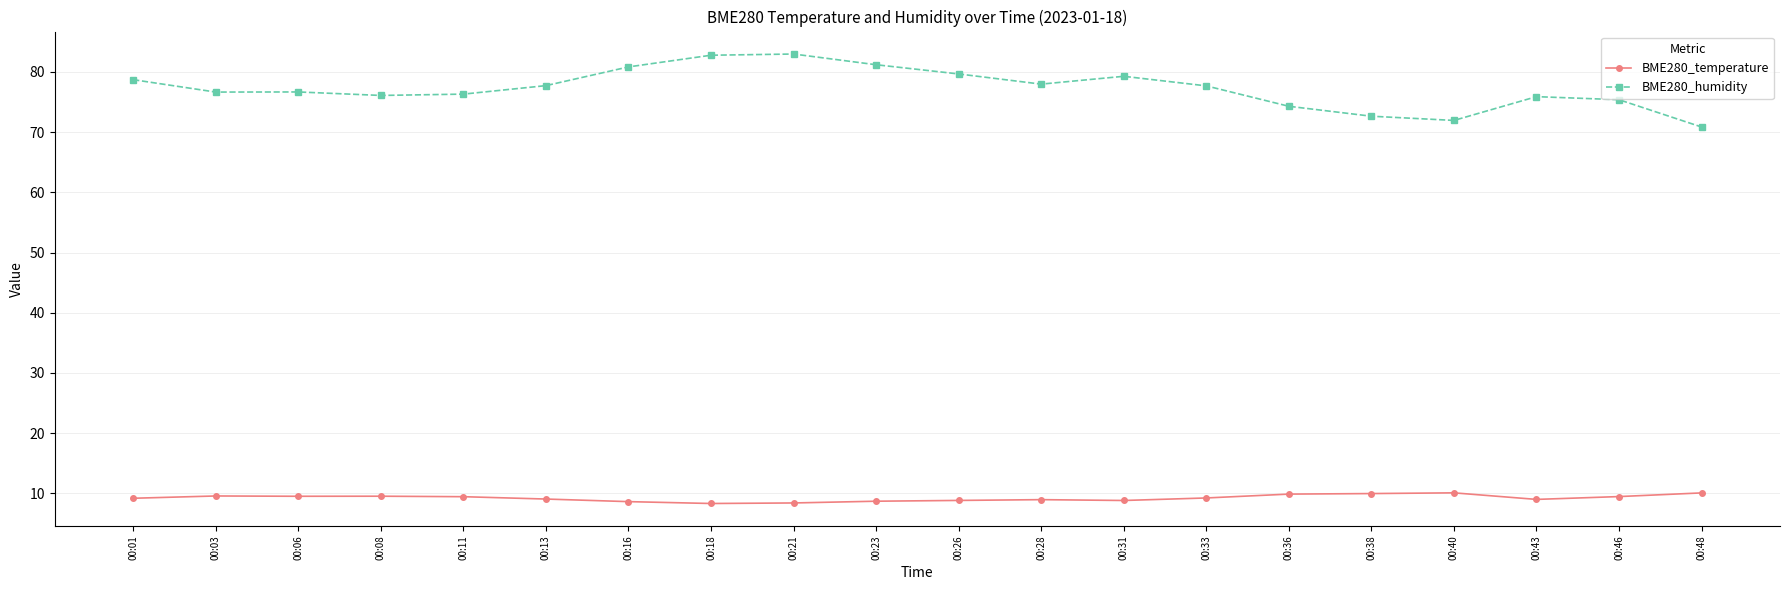

What is the sum of the BME280_humidity values at 00:33 and 00:48?

148.5